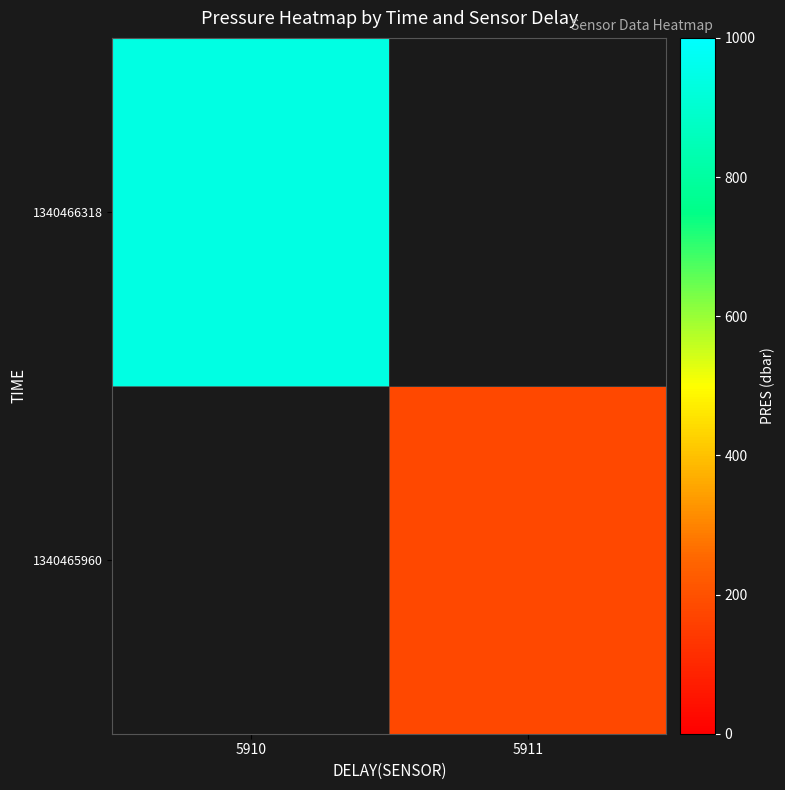

How many distinct data groups are displayed?

2